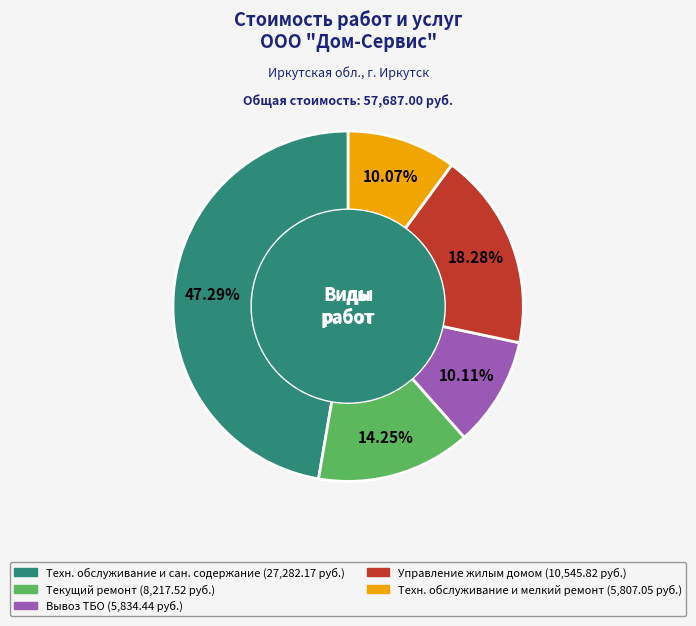

Is there a majority slice in this chart?

No